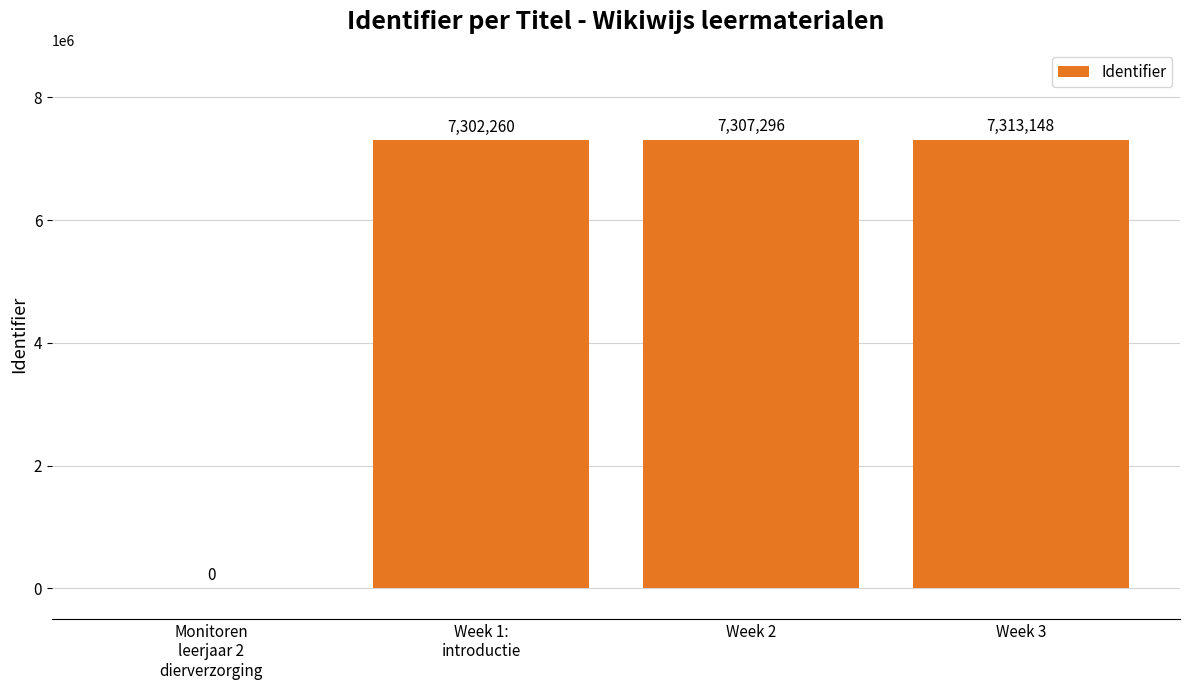

What is the sum of all values?

21922704